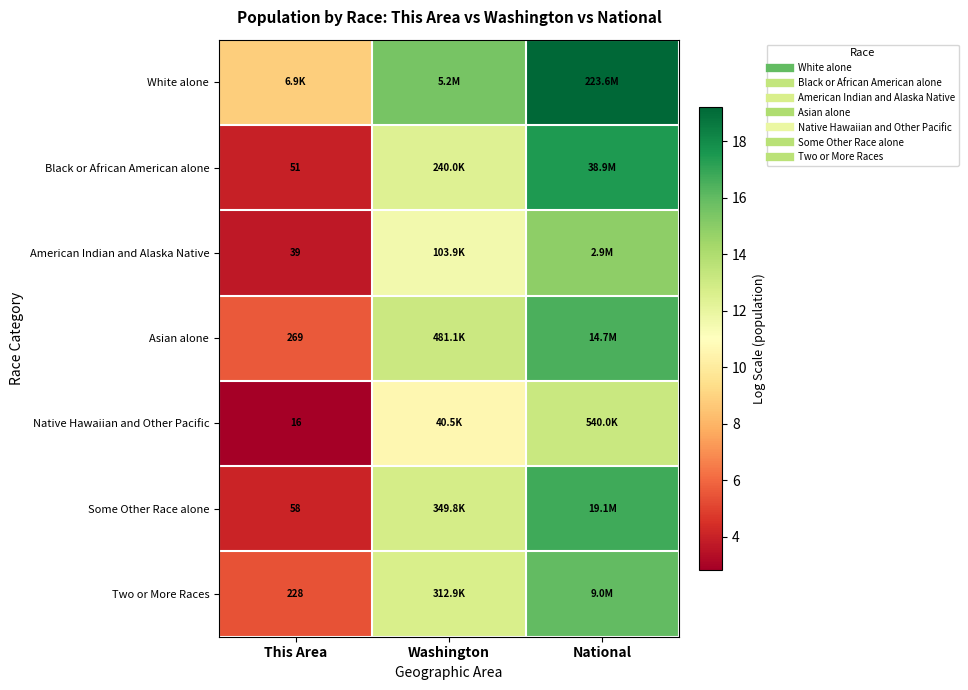

What is the maximum value shown in the chart?

19.2